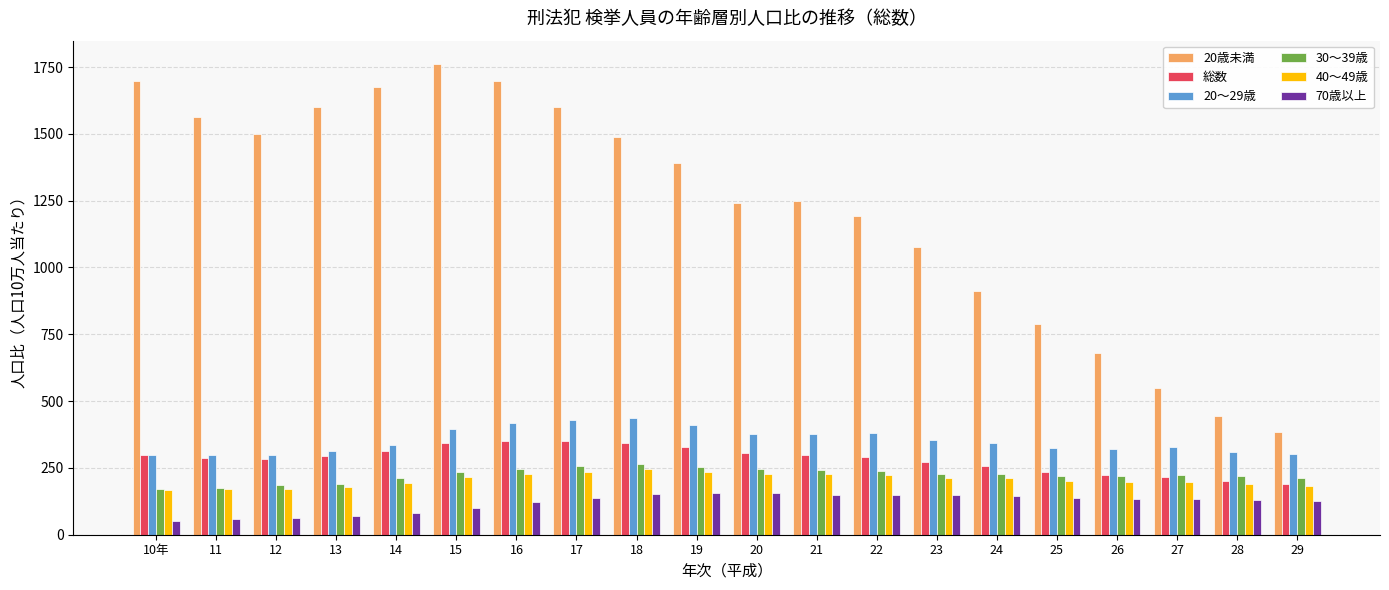

What is the smallest value displayed?

50.1